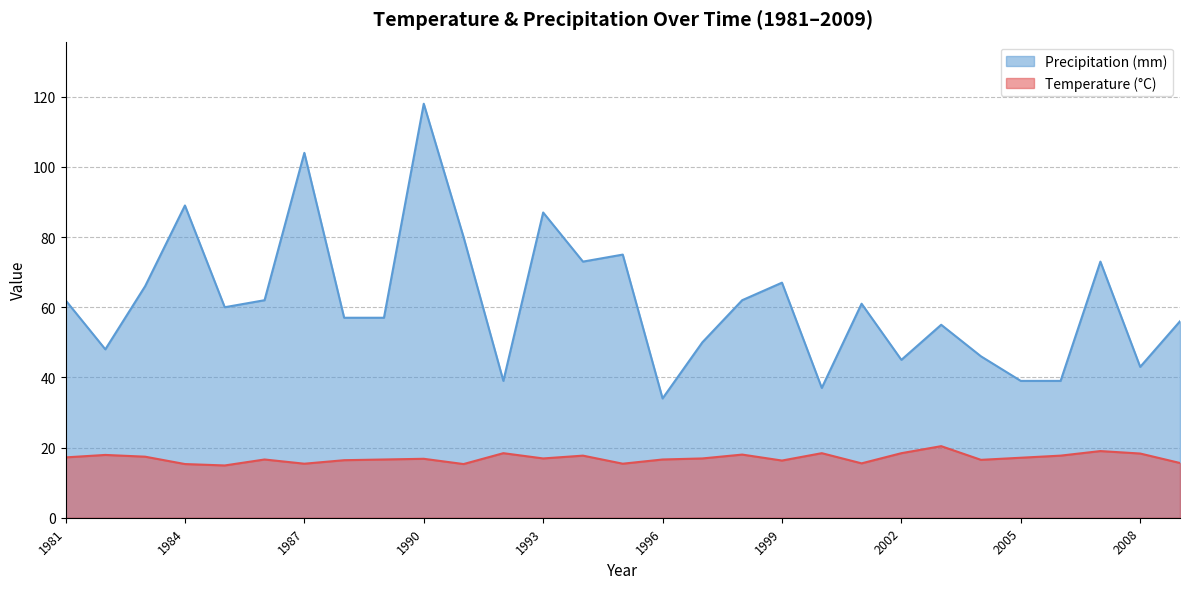

What is the value of the Precipitation (mm) point at the 26th from the left?

39.0